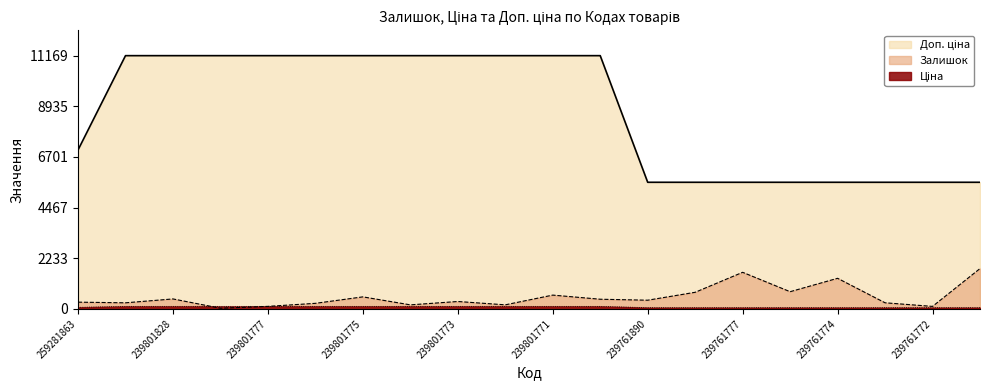

Reading right to left, transcribe all the data shown in this chart.

Залишок: 1779.0	111.0	270.0	1350.0	759.0	1614.0	733.0	384.0	427.0	609.0	180.0	327.0	179.0	531.0	246.0	112.0	30.0	440.0	269.0	298.0
Ціна: 5585.0	5585.0	5585.0	5585.0	5585.0	5585.0	5585.0	5585.0	11169.0	11169.0	11169.0	11169.0	11169.0	11169.0	11169.0	11169.0	11169.0	11169.0	11169.0	7010.0
Доп. ціна: 55.9	55.9	55.9	55.9	55.9	55.9	55.9	55.9	111.7	111.7	111.7	111.7	111.7	111.7	111.7	111.7	111.7	111.7	111.7	70.1